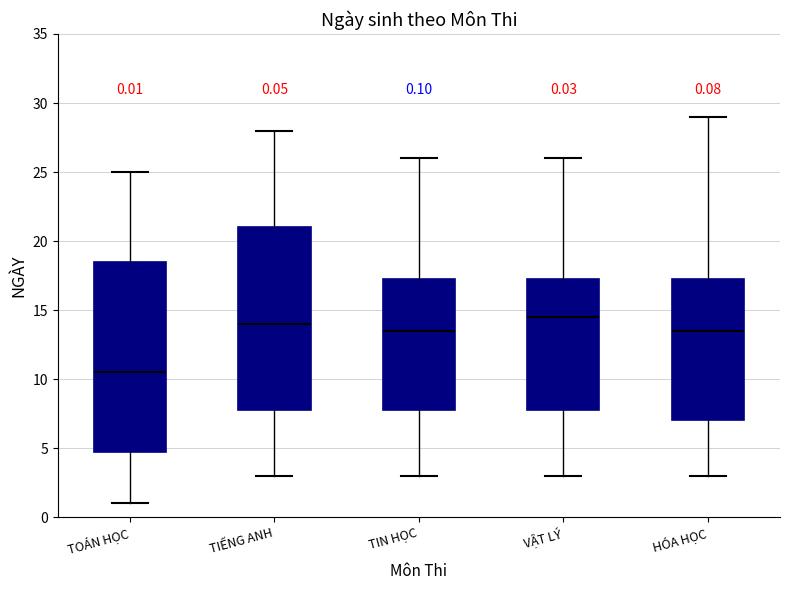

Comparing the boxes themselves (not the whiskers), which one is the tallest?

TOÁN HỌC